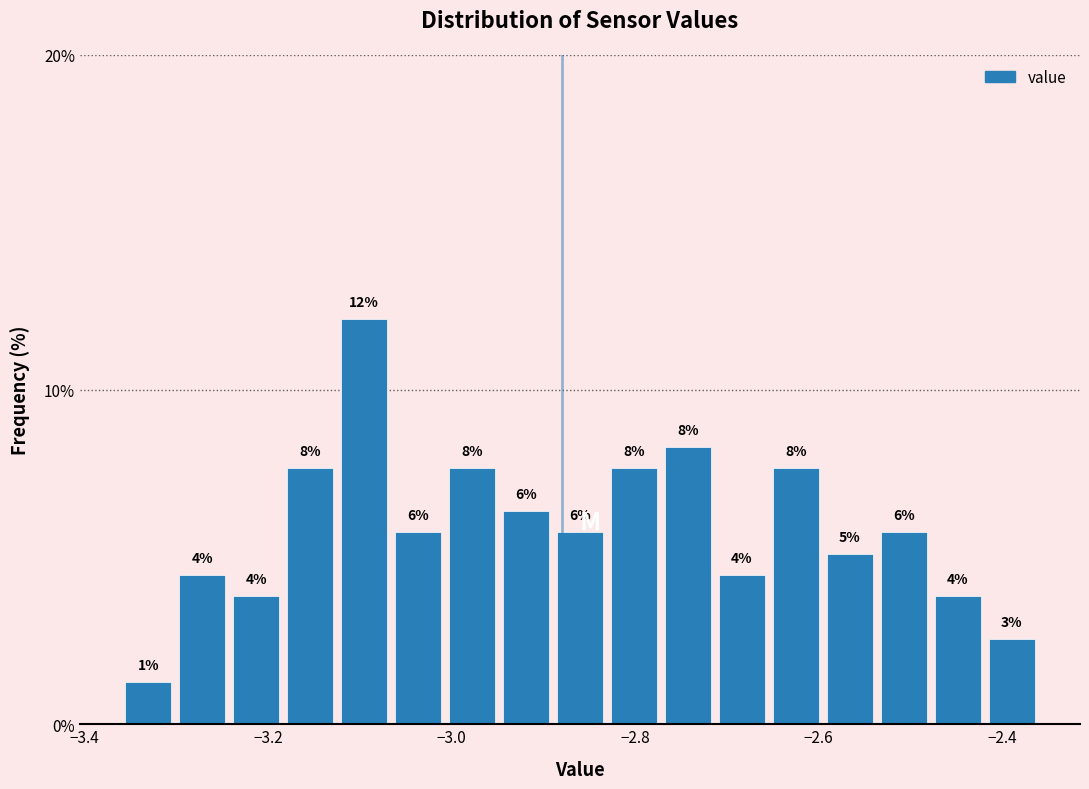

Read against the x-axis, roughly where is the centre of the tallest bar?

-3.10